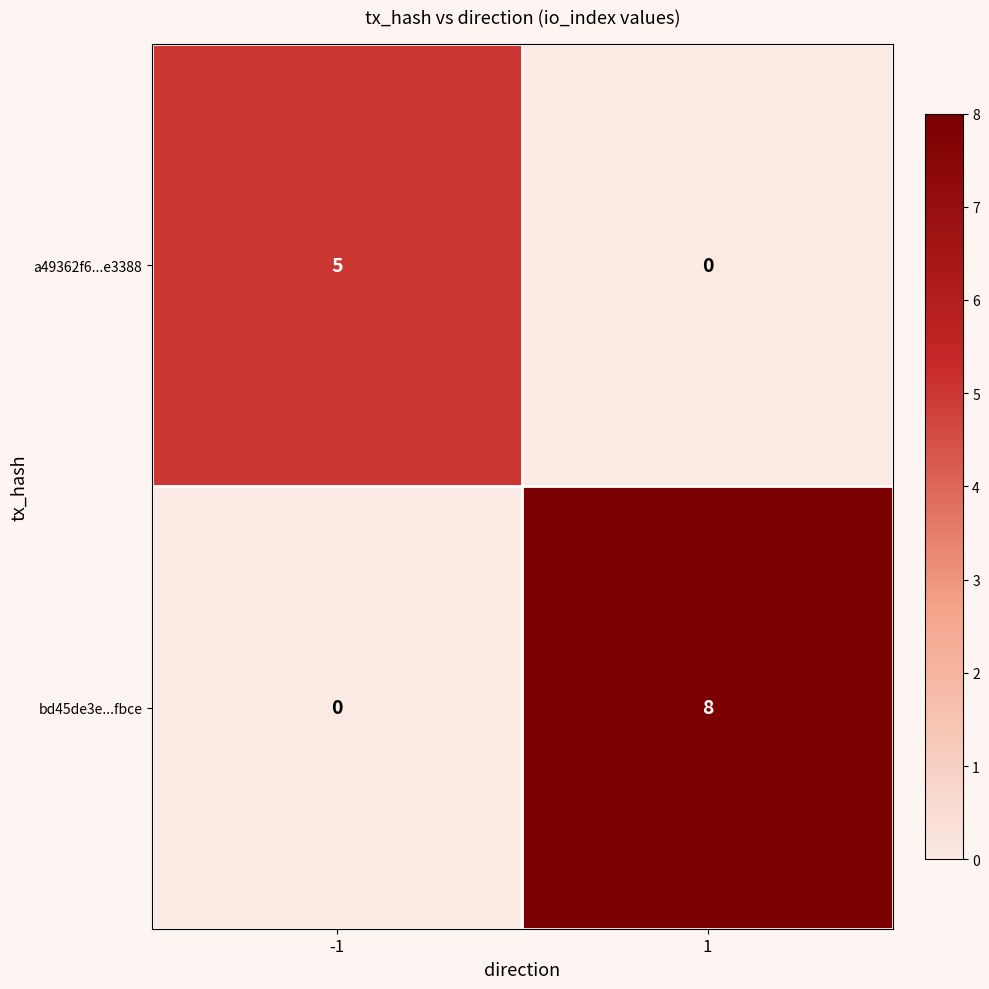

Read the bd45de3e...fbce value at 1.

8